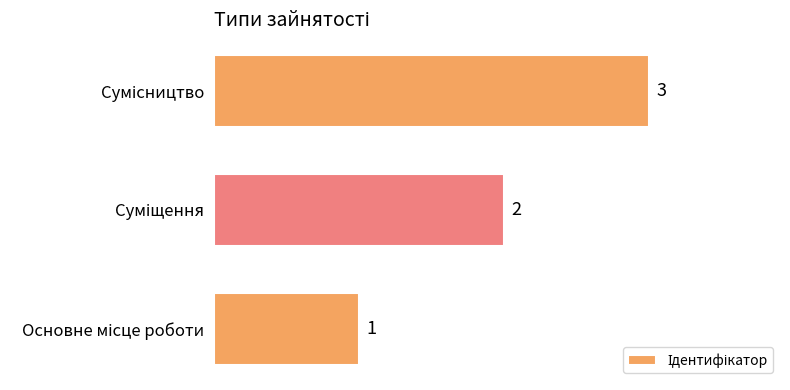

What is the difference between the second highest and minimum values?

1